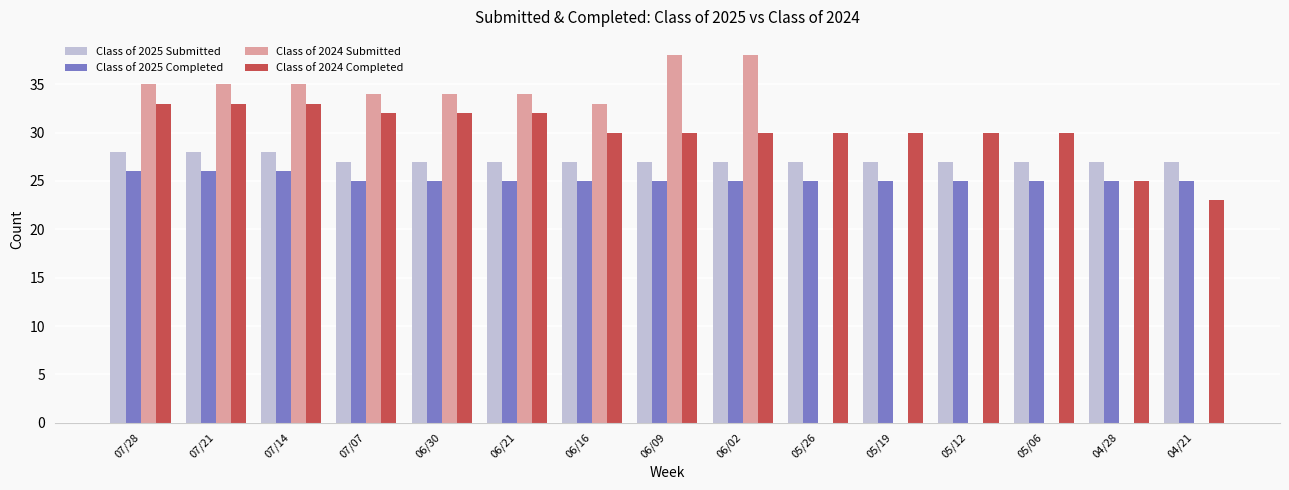

What is the sum of the Class of 2025 Completed values at 04/21 and 06/02?

50